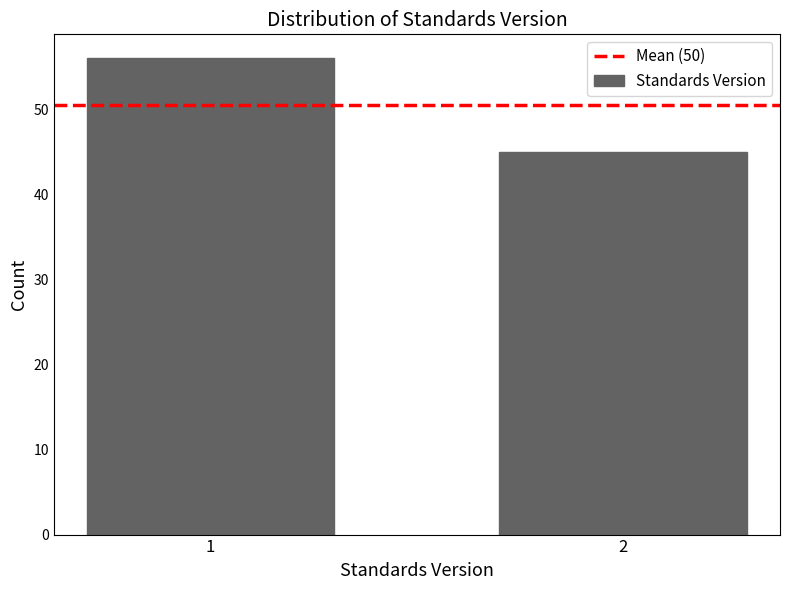

Reading left to right, extract all data points from this chart.

1=56	2=45